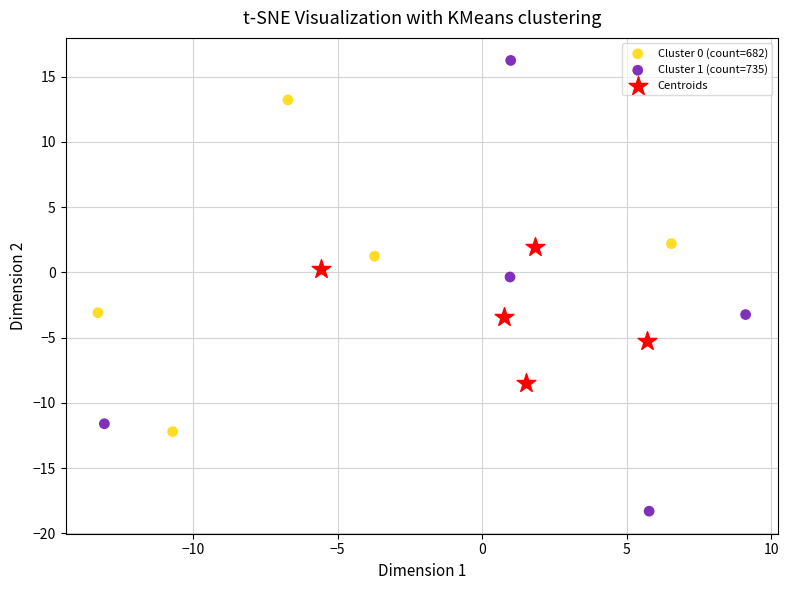

Which series reaches the maximum Y coordinate?

Cluster 1 (count=735)